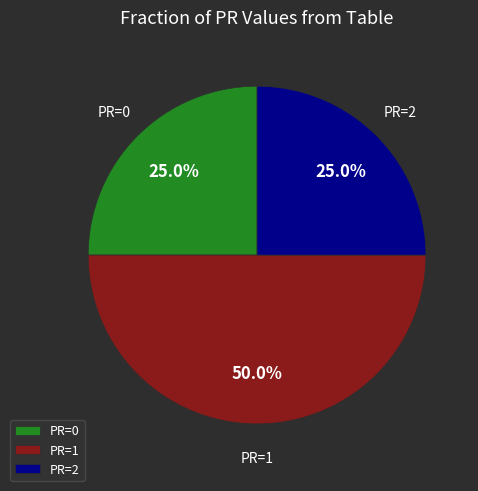

How many slices are in this pie chart?

3